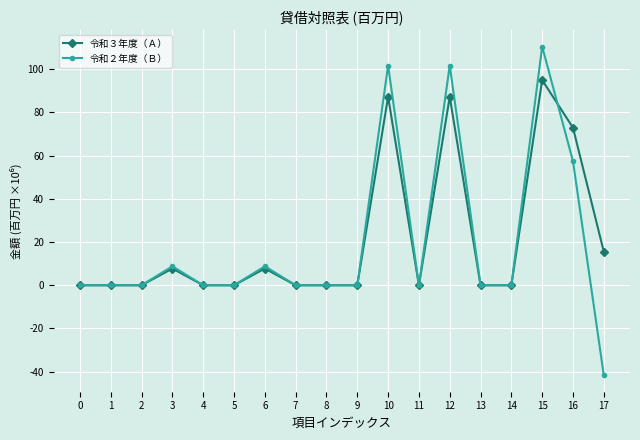

Does the chart have visible grid lines?

Yes